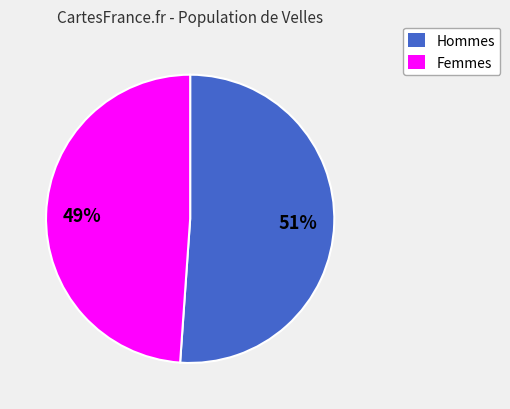

Does any single category account for the majority?

Yes